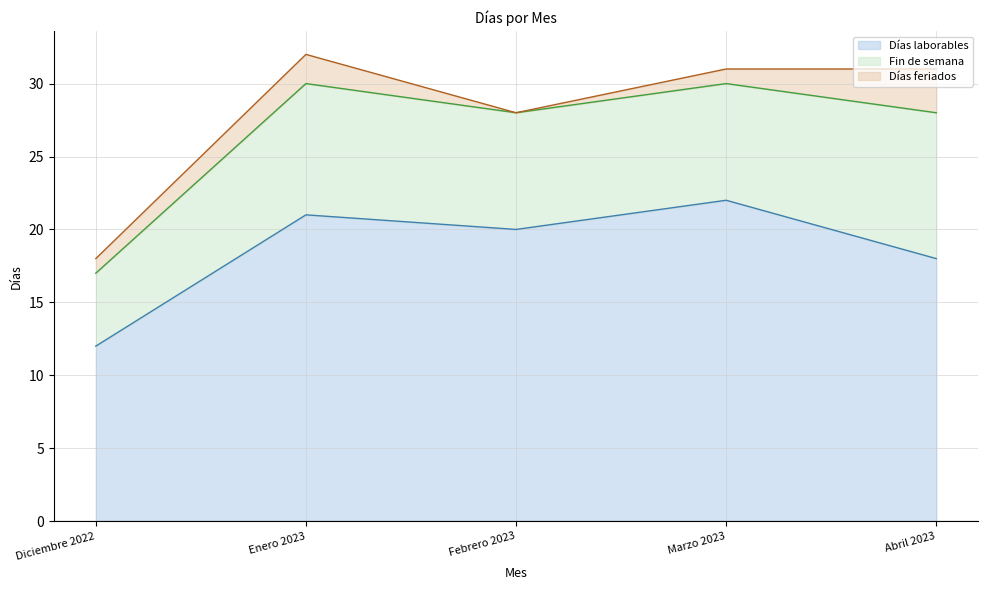

Rank the series by their average value, from highest to lowest.

Días laborables, Fin de semana, Días feriados